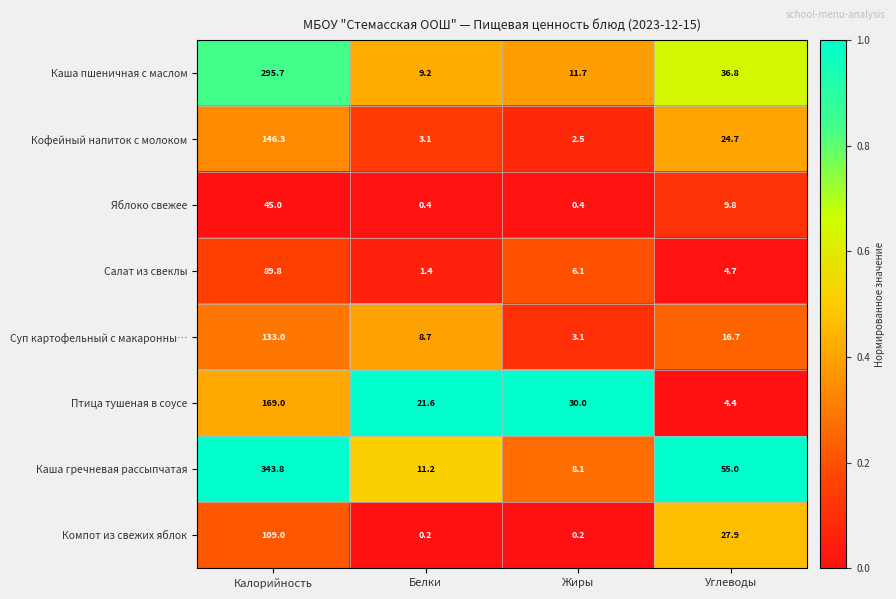

True or false: Компот из свежих яблок has a value of 109.0 at Калорийность.

True